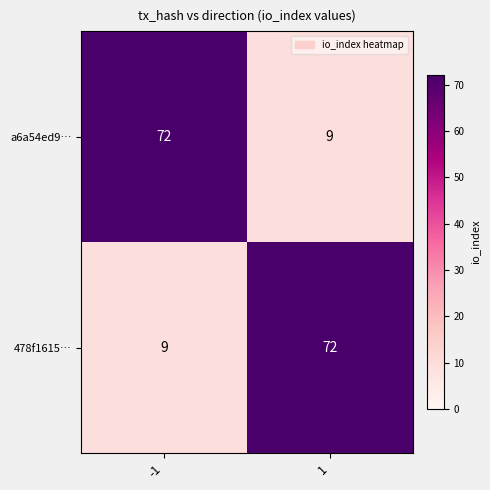

What is the difference between the highest and lowest values at -1?

63